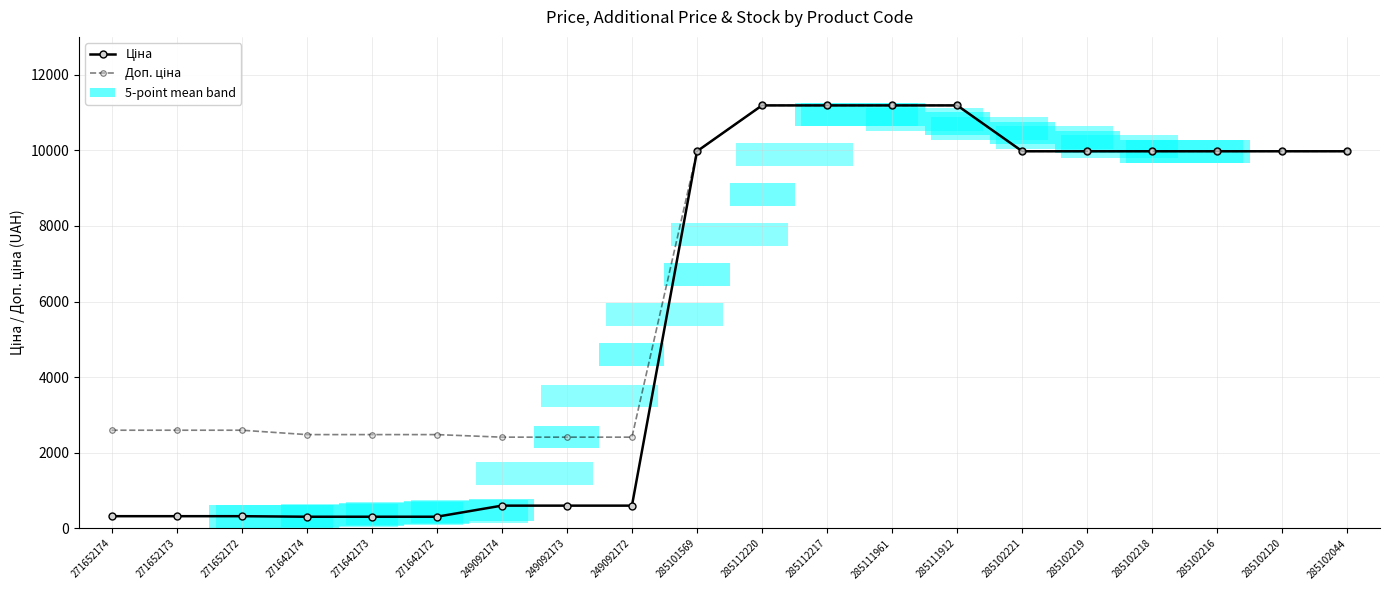

Where does the Ціна series first go above 9974?

285101569